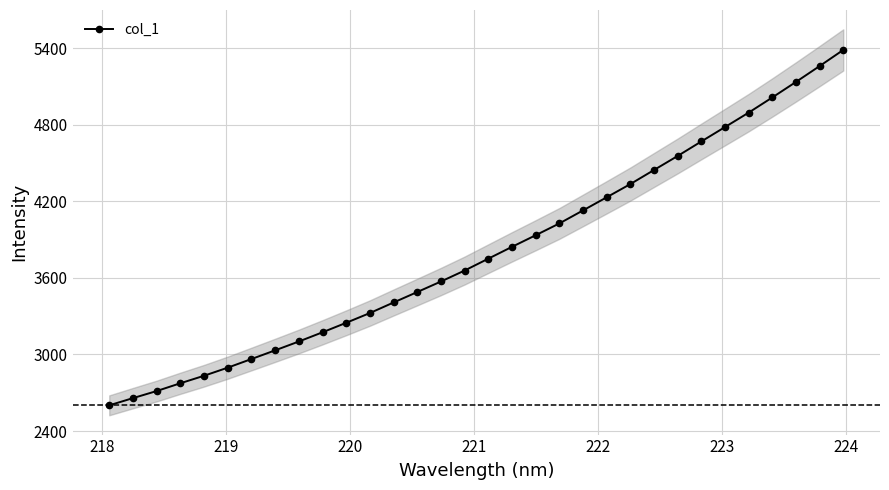

What is the lowest value of the col_1 series?

2601.2